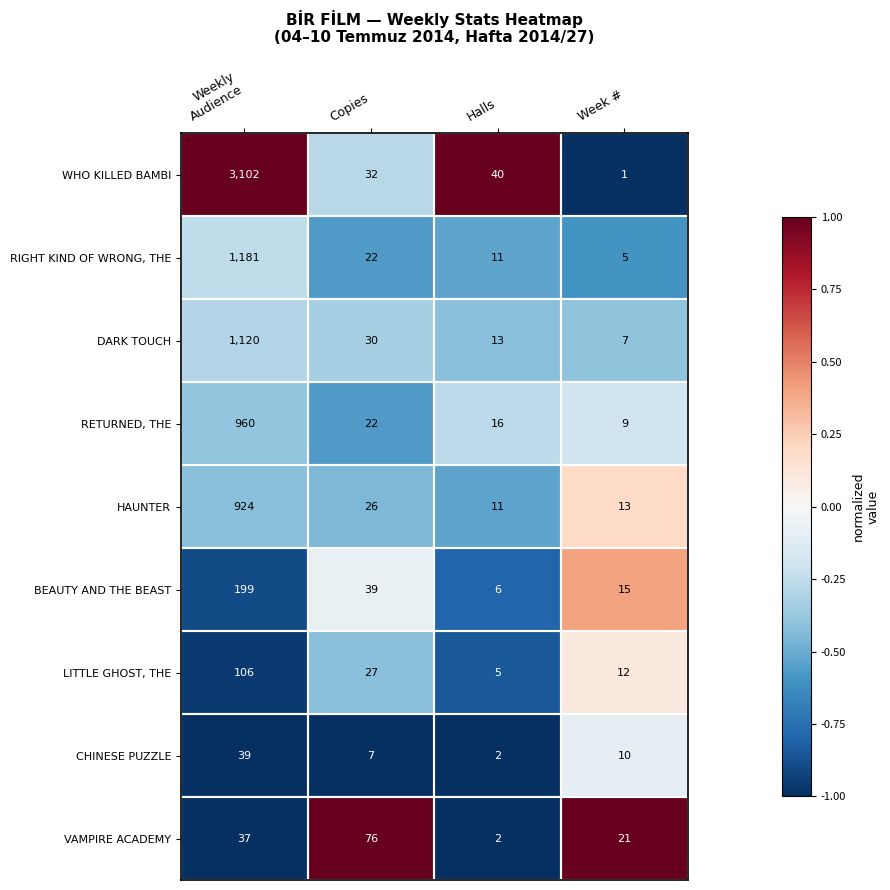

What is the average value of the LITTLE GHOST, THE series?

38